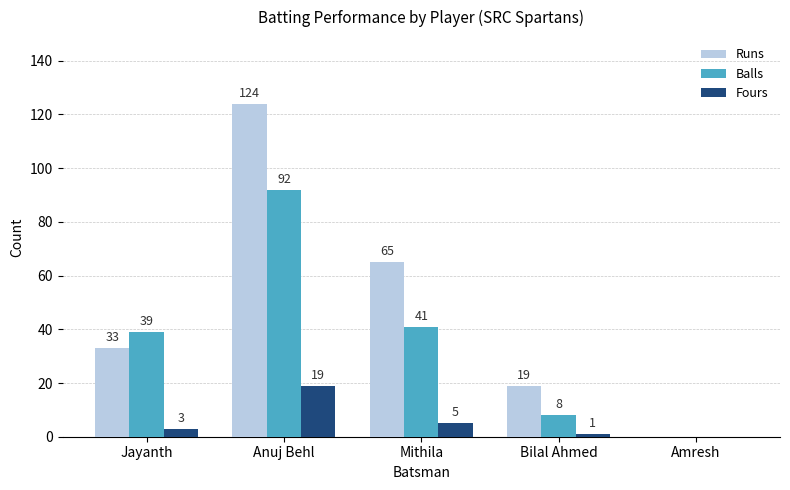

Count the number of data series in this chart.

3